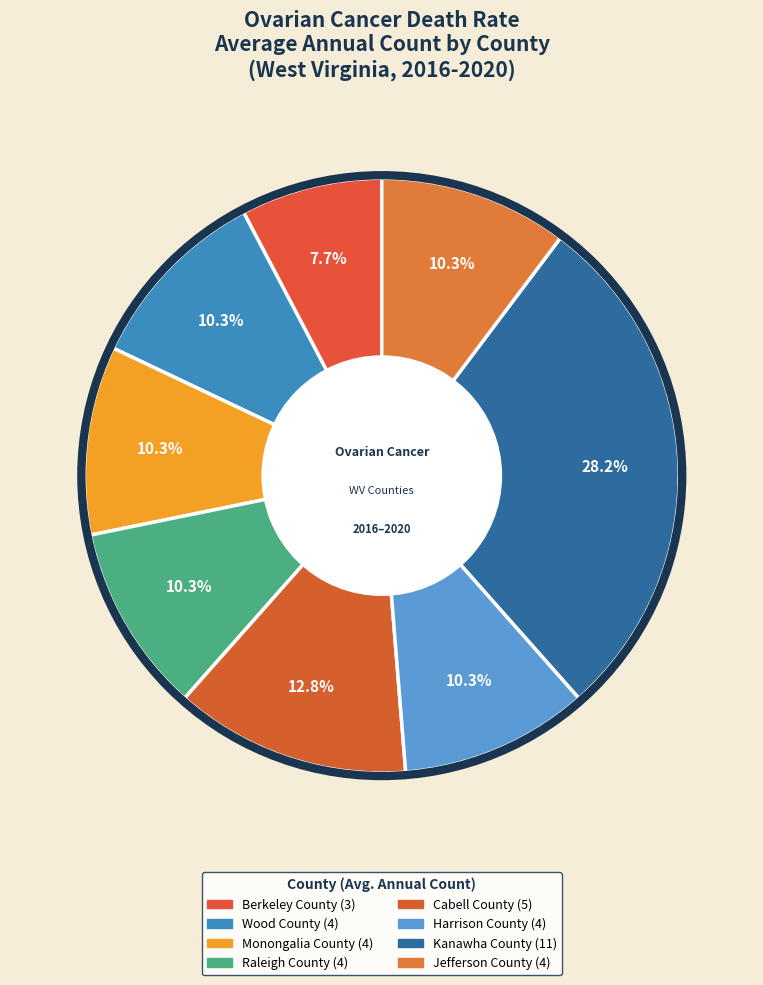

Count the number of slices in the pie.

8